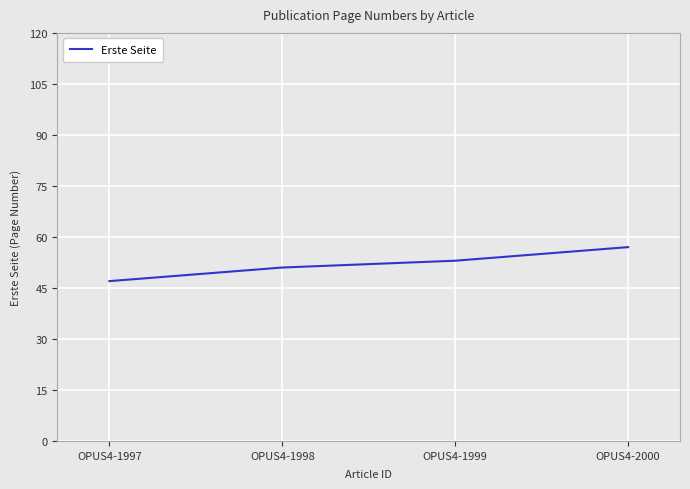

At which category does the chart reach its peak across all series?

OPUS4-2000